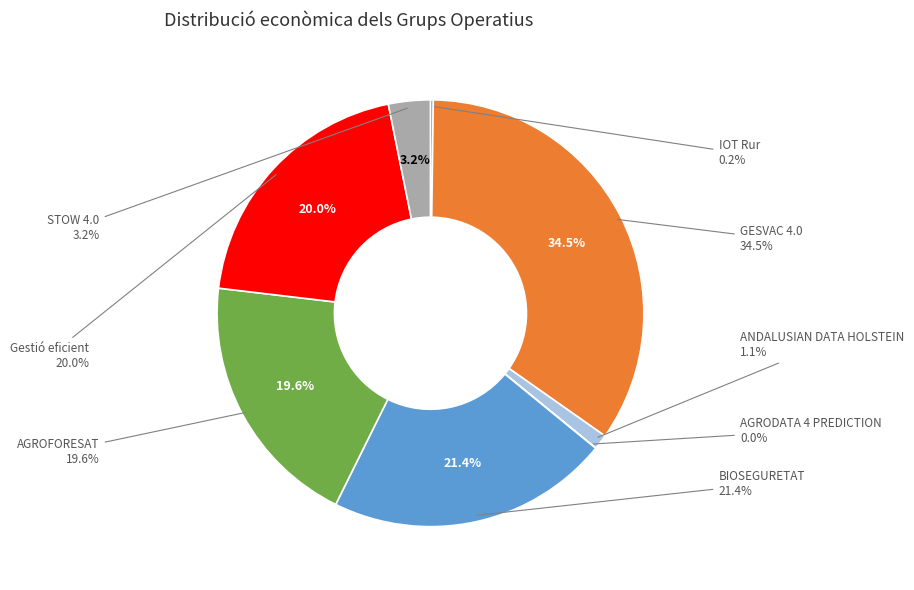

Between ANDALUSIAN DATA HOLSTEIN and Gestió eficient, which is larger?

Gestió eficient